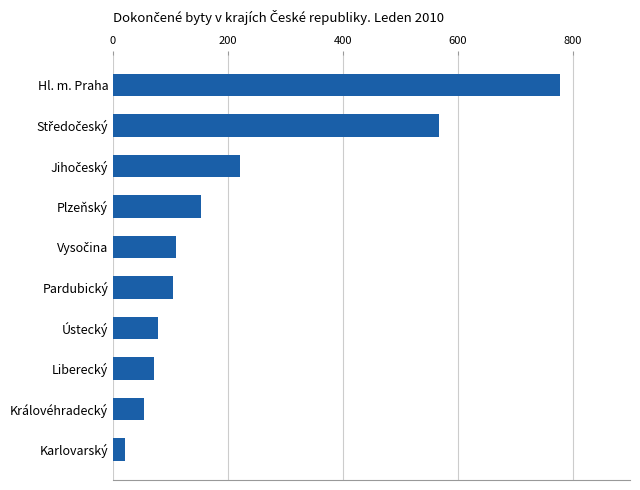

True or false: the data shows 71 at Liberecký.

True